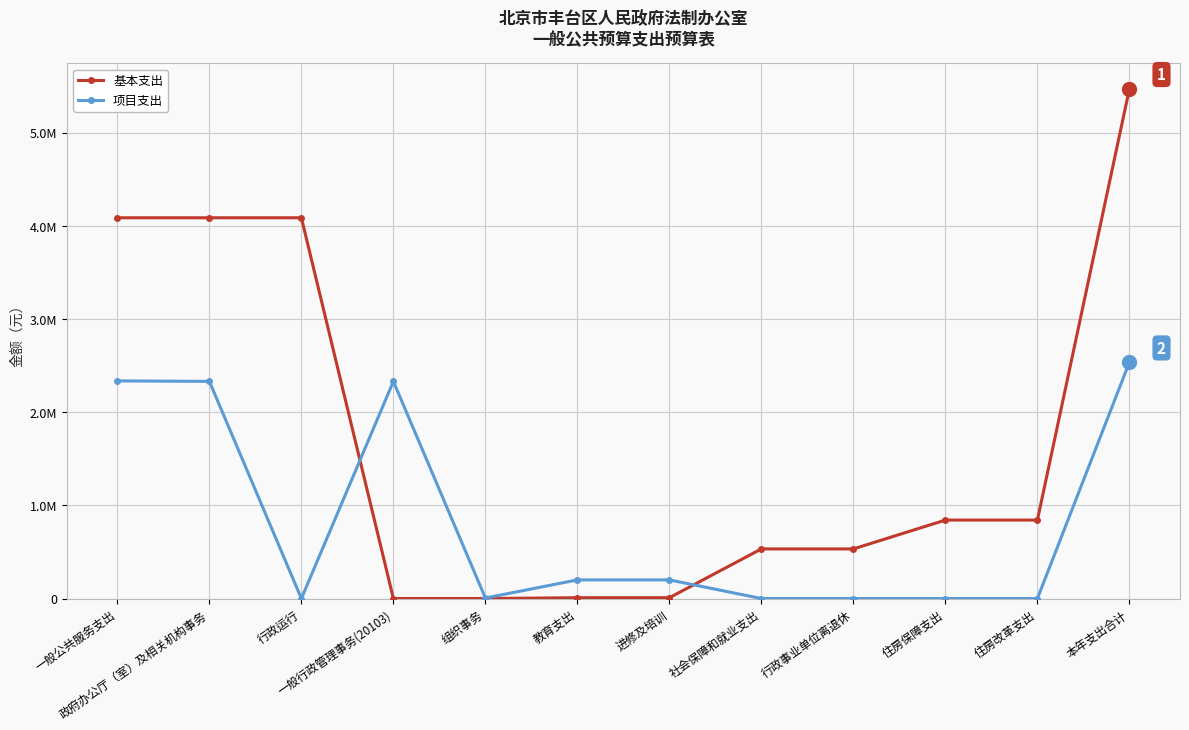

The 基本支出 series shows 532401 at 社会保障和就业支出. True or false?

True